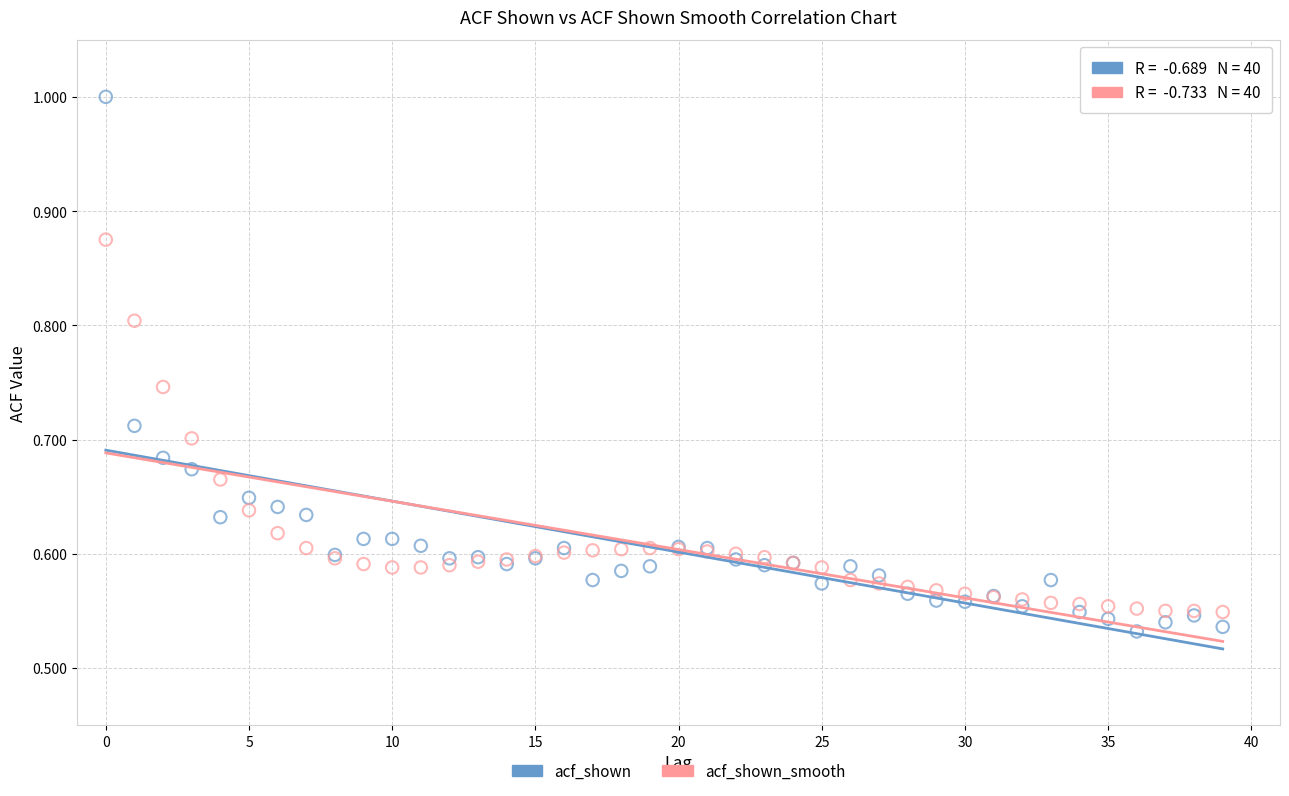

What are all the series names shown in the legend?

acf_shown, acf_shown_smooth